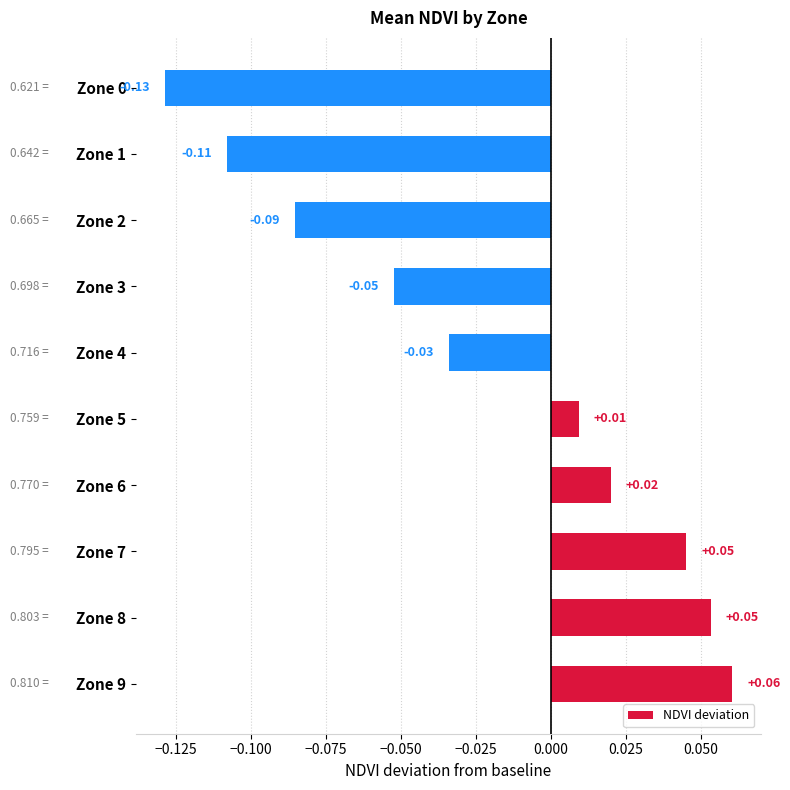

Which has a higher value, Zone 1 or Zone 3?

Zone 3